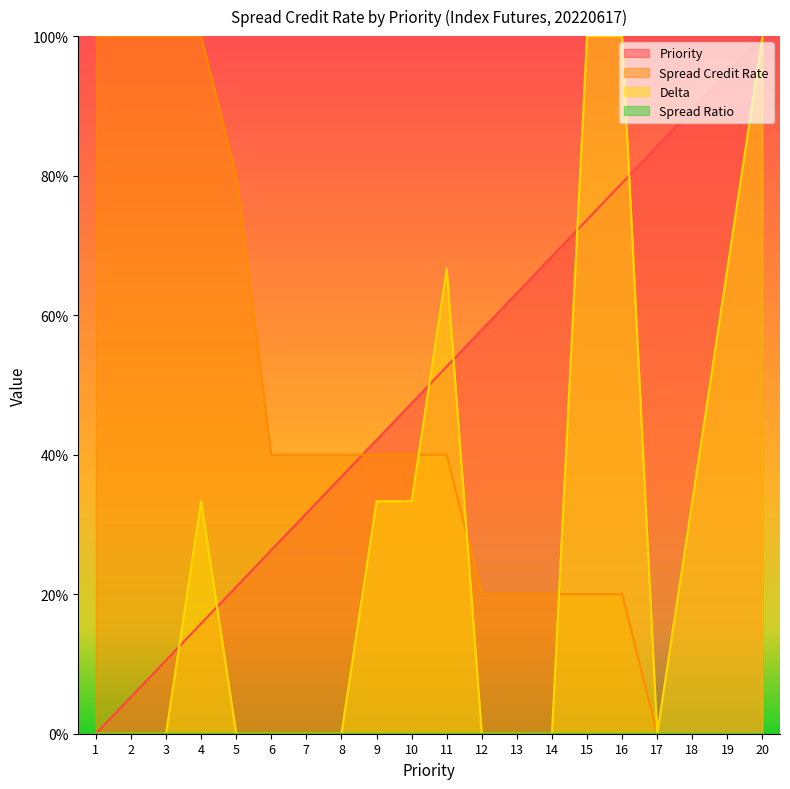

Which series changed the most between 1 and 14?

Spread Credit Rate